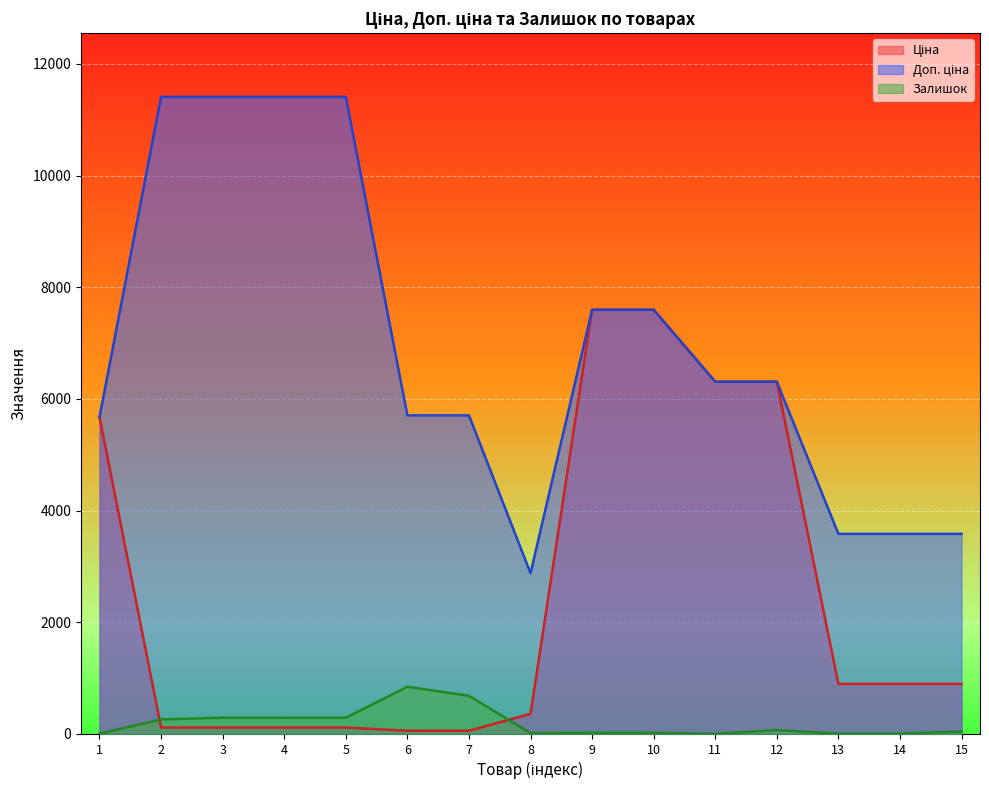

Where is the first local minimum for Залишок?

4